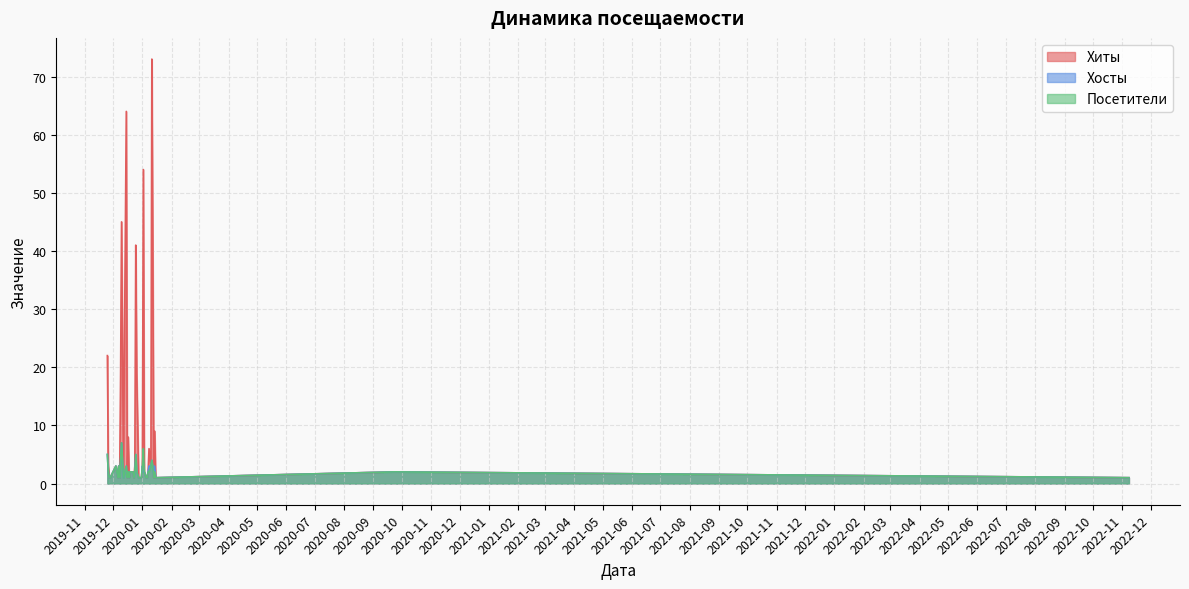

What is the label of the 34th point from the right?

2020-01-12